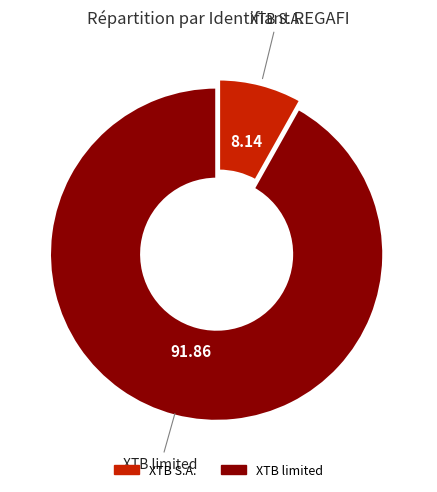

Approximately how many times larger is the value at XTB limited compared to XTB S.A.?

11.3